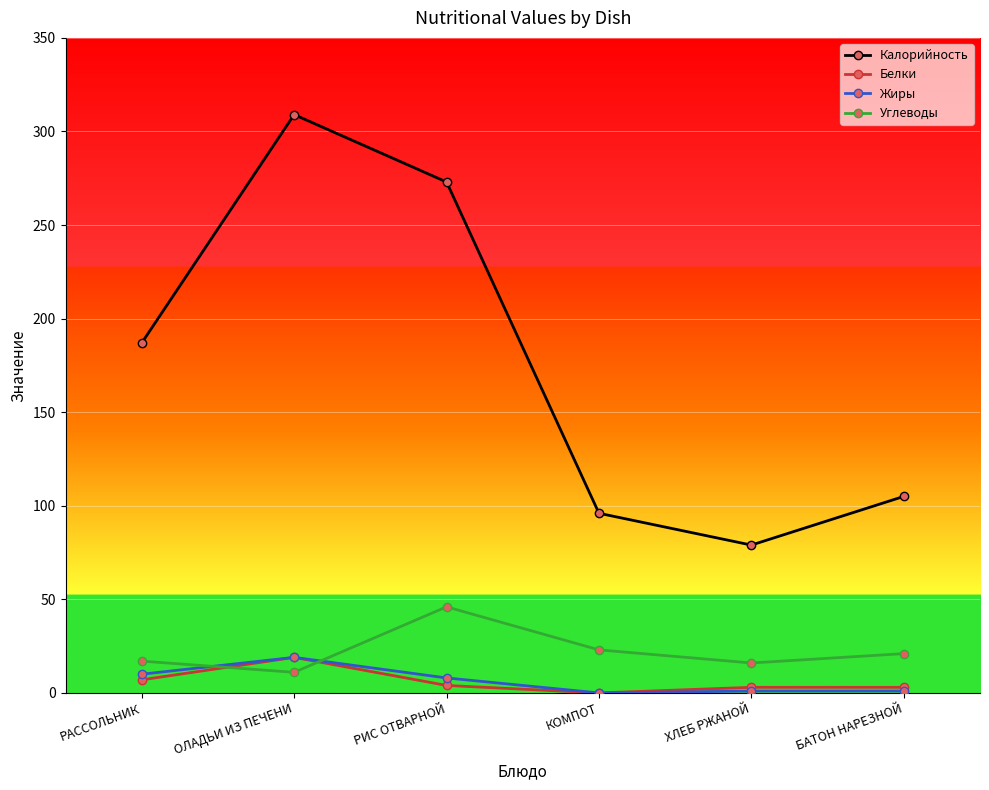

How many categories are shown in the chart?

6